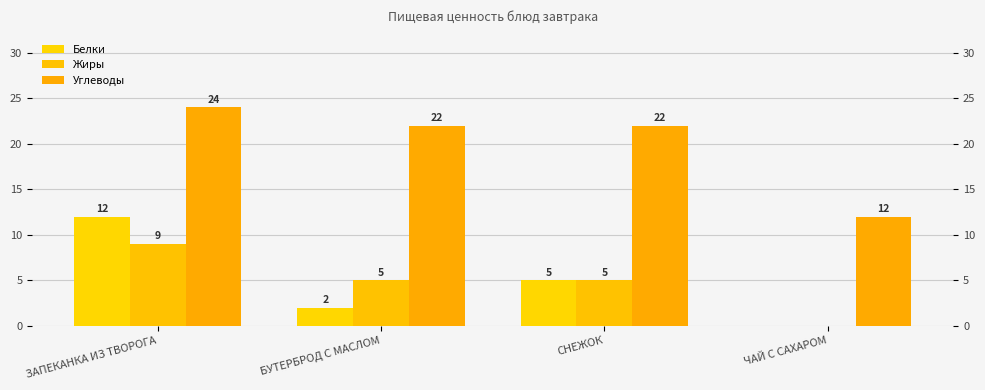

Between ЗАПЕКАНКА ИЗ ТВОРОГА and БУТЕРБРОД С МАСЛОМ, which is larger?

ЗАПЕКАНКА ИЗ ТВОРОГА